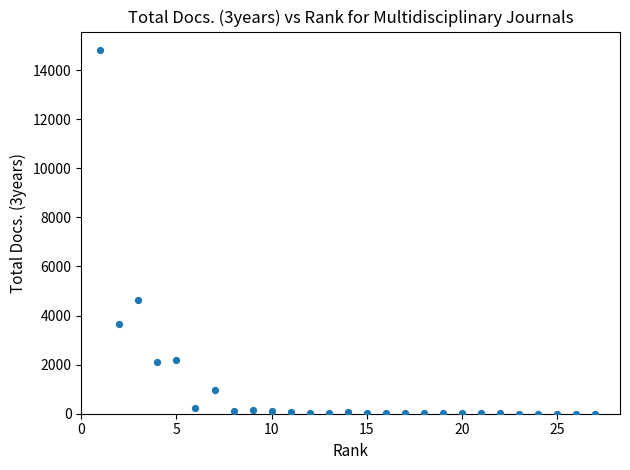

What Y value in the scatter plot is closest to 7413?

4627